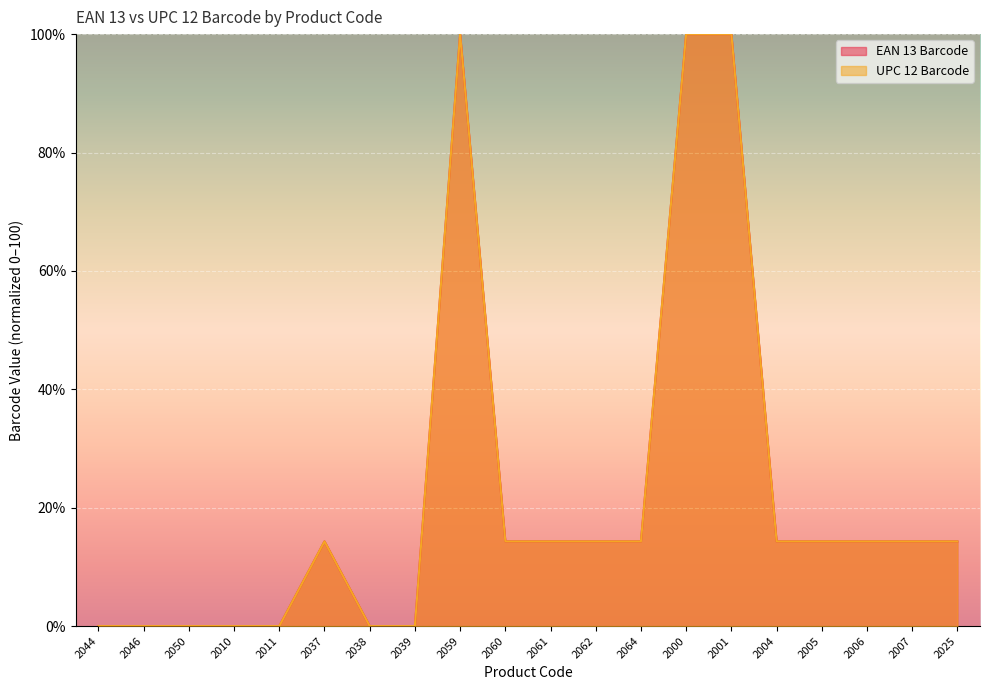

At 2005, list the series in order from smallest to largest.

EAN 13 Barcode, UPC 12 Barcode